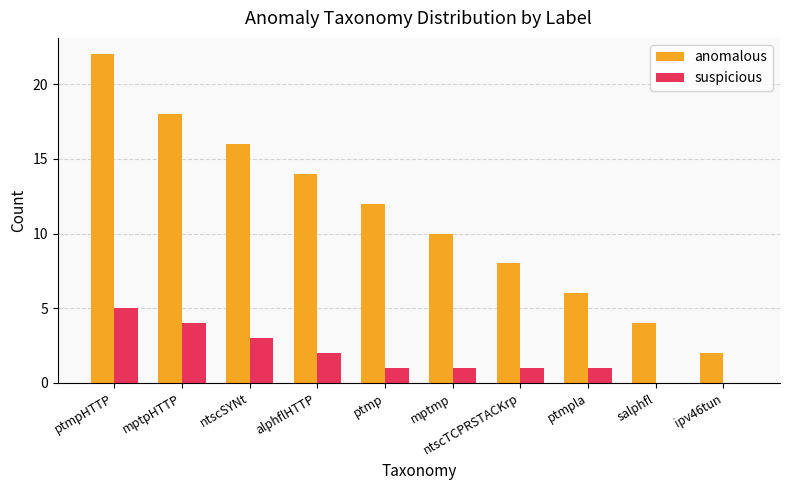

What are all the series names shown in the legend?

anomalous, suspicious